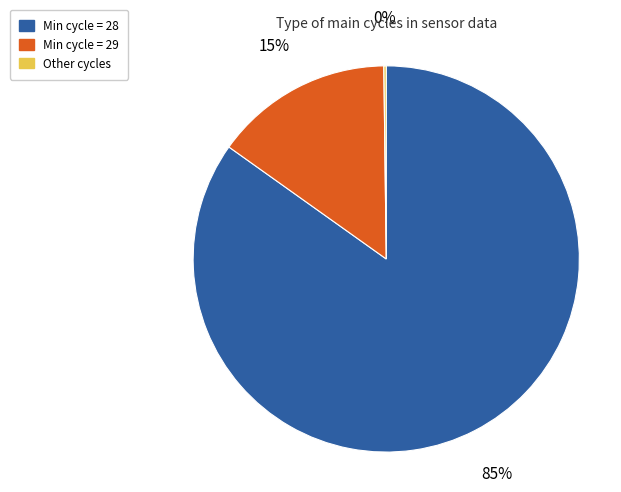

To the nearest percent, what is the average slice percentage?

33%